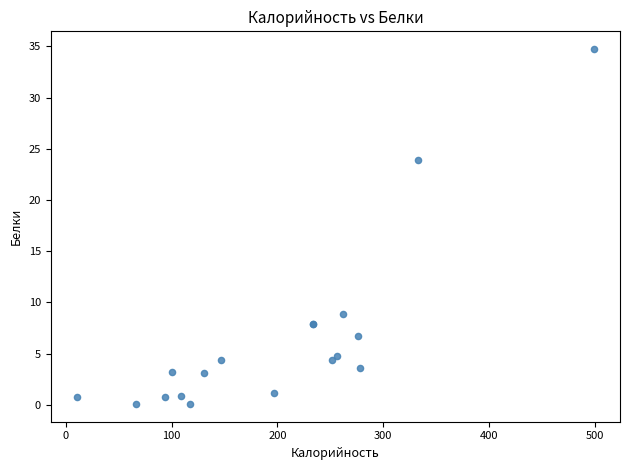

What Y value in the scatter plot is closest to 17?

23.9